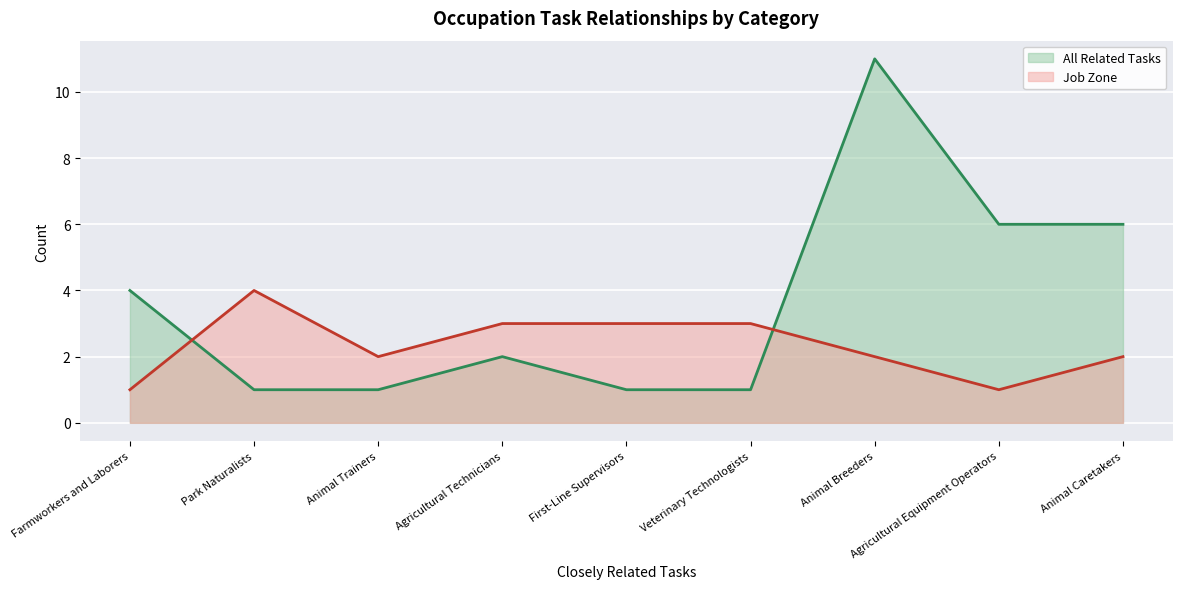

The value of All Related Tasks at Veterinary Technologists is 1. True or false?

True